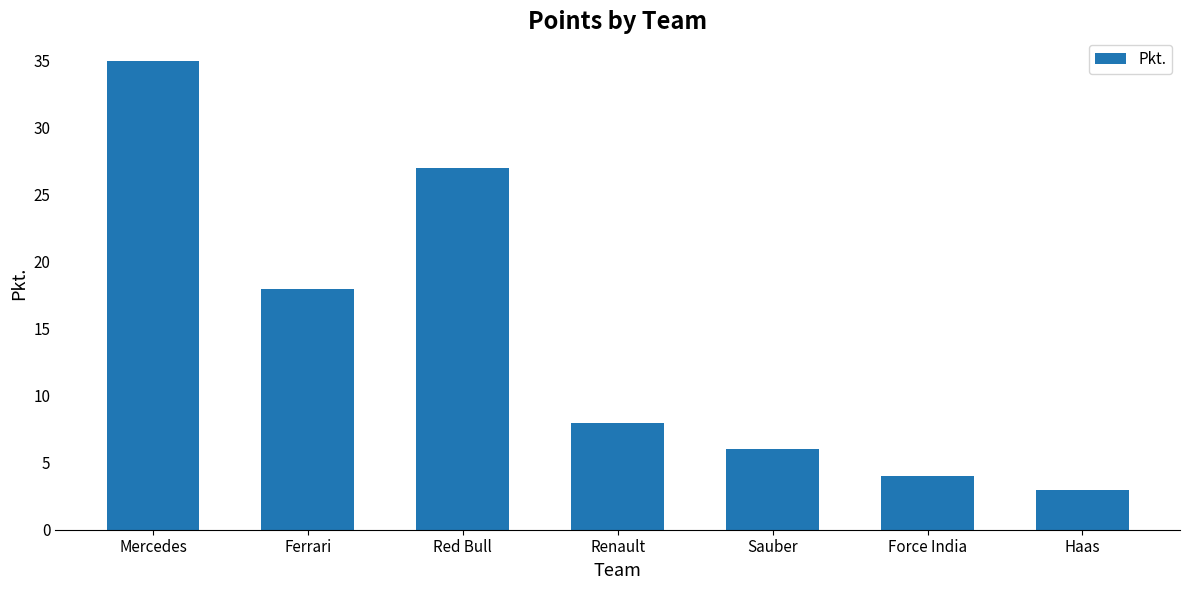

What is the label of the 6th bar from the left?

Force India